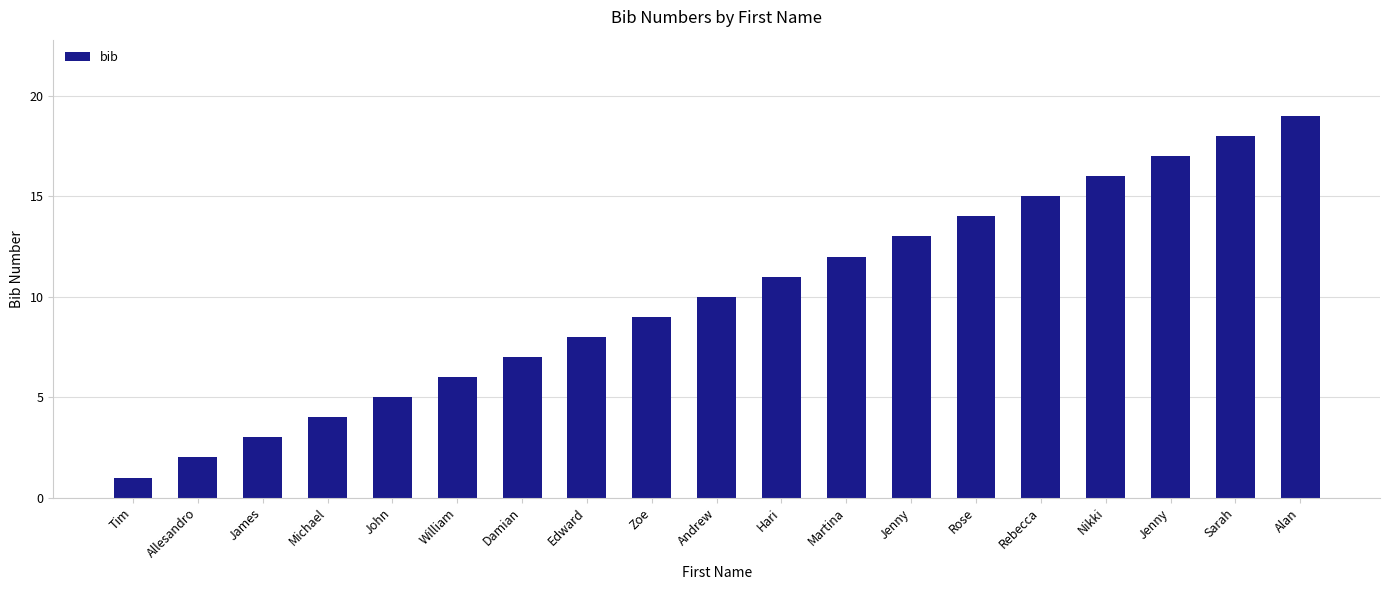

What is the maximum value shown in the chart?

19